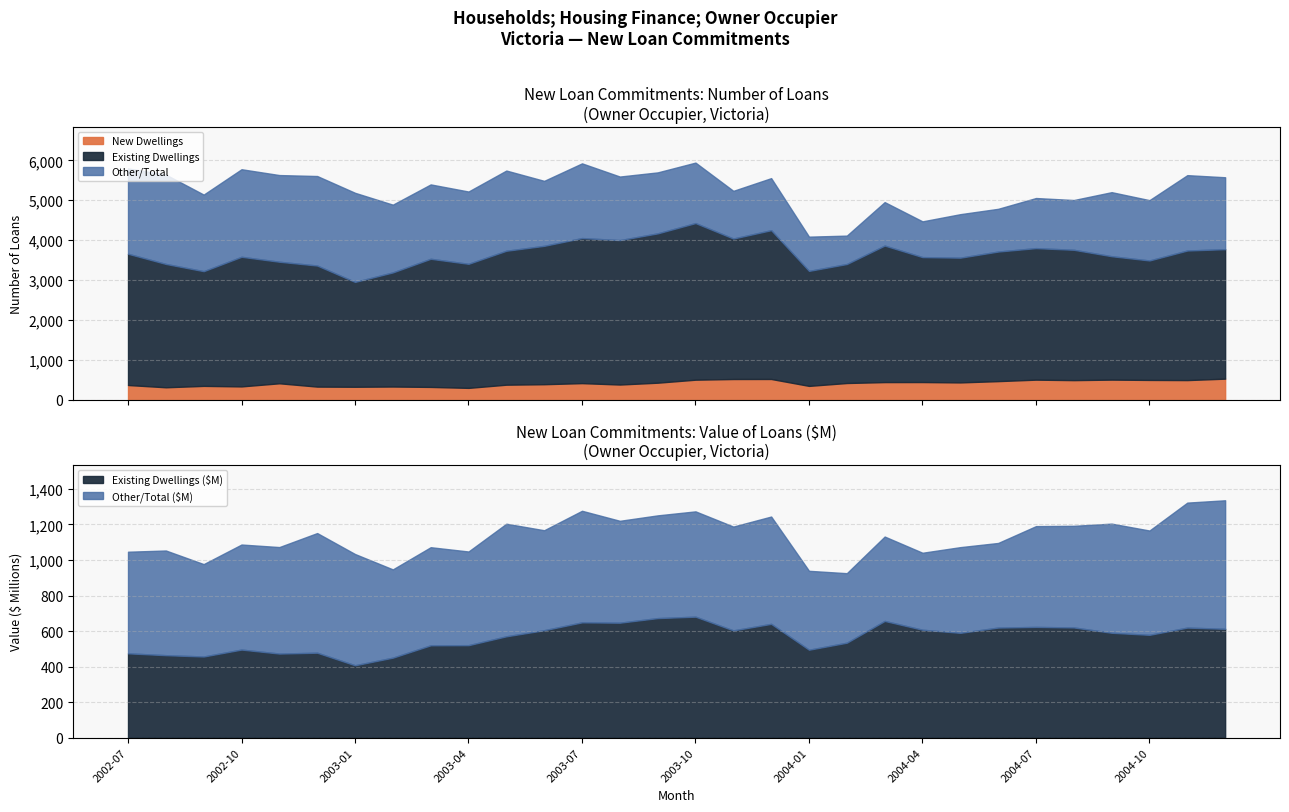

Reading left to right, transcribe all the data shown in this chart.

Total (Number): 2002-07=5798.0	2002-08=5643.0	2002-09=5142.0	2002-10=5777.0	2002-11=5631.0	2002-12=5607.0	2003-01=5187.0	2003-02=4890.0	2003-03=5397.0	2003-04=5219.0	2003-05=5744.0	2003-06=5486.0	2003-07=5924.0	2003-08=5594.0	2003-09=5698.0	2003-10=5943.0	2003-11=5236.0	2003-12=5554.0	2004-01=4089.0	2004-02=4115.0	2004-03=4954.0	2004-04=4472.0	2004-05=4652.0	2004-06=4786.0	2004-07=5056.0	2004-08=5006.0	2004-09=5203.0	2004-10=5003.0	2004-11=5629.0	2004-12=5576.0
Existing Dwellings (Number): 2002-07=3286.0	2002-08=3088.0	2002-09=2872.0	2002-10=3245.0	2002-11=3043.0	2002-12=3031.0	2003-01=2625.0	2003-02=2857.0	2003-03=3208.0	2003-04=3106.0	2003-05=3353.0	2003-06=3464.0	2003-07=3632.0	2003-08=3616.0	2003-09=3738.0	2003-10=3921.0	2003-11=3517.0	2003-12=3725.0	2004-01=2879.0	2004-02=2979.0	2004-03=3418.0	2004-04=3128.0	2004-05=3123.0	2004-06=3244.0	2004-07=3293.0	2004-08=3263.0	2004-09=3089.0	2004-10=2991.0	2004-11=3244.0	2004-12=3242.0
New Dwellings (Number): 2002-07=375.0	2002-08=318.0	2002-09=353.0	2002-10=340.0	2002-11=418.0	2002-12=335.0	2003-01=331.0	2003-02=337.0	2003-03=327.0	2003-04=303.0	2003-05=383.0	2003-06=395.0	2003-07=422.0	2003-08=387.0	2003-09=433.0	2003-10=508.0	2003-11=525.0	2003-12=526.0	2004-01=353.0	2004-02=425.0	2004-03=448.0	2004-04=449.0	2004-05=440.0	2004-06=472.0	2004-07=509.0	2004-08=497.0	2004-09=510.0	2004-10=502.0	2004-11=498.0	2004-12=534.0
Total Value ($M): 2002-07=1046.4	2002-08=1053.3	2002-09=976.7	2002-10=1086.9	2002-11=1072.6	2002-12=1151.4	2003-01=1033.5	2003-02=947.0	2003-03=1071.8	2003-04=1047.7	2003-05=1204.0	2003-06=1167.3	2003-07=1276.8	2003-08=1220.4	2003-09=1251.0	2003-10=1273.5	2003-11=1188.0	2003-12=1244.4	2004-01=939.0	2004-02=925.6	2004-03=1131.8	2004-04=1040.6	2004-05=1072.2	2004-06=1095.7	2004-07=1190.5	2004-08=1192.2	2004-09=1204.5	2004-10=1165.7	2004-11=1322.8	2004-12=1335.9
Existing Value ($M): 2002-07=474.6	2002-08=464.2	2002-09=456.8	2002-10=495.7	2002-11=473.3	2002-12=478.1	2003-01=407.5	2003-02=450.3	2003-03=519.8	2003-04=520.5	2003-05=570.4	2003-06=604.7	2003-07=648.9	2003-08=647.0	2003-09=672.9	2003-10=680.9	2003-11=603.7	2003-12=640.5	2004-01=494.9	2004-02=534.4	2004-03=656.9	2004-04=607.4	2004-05=589.9	2004-06=619.6	2004-07=623.2	2004-08=620.3	2004-09=590.3	2004-10=578.7	2004-11=619.5	2004-12=612.7